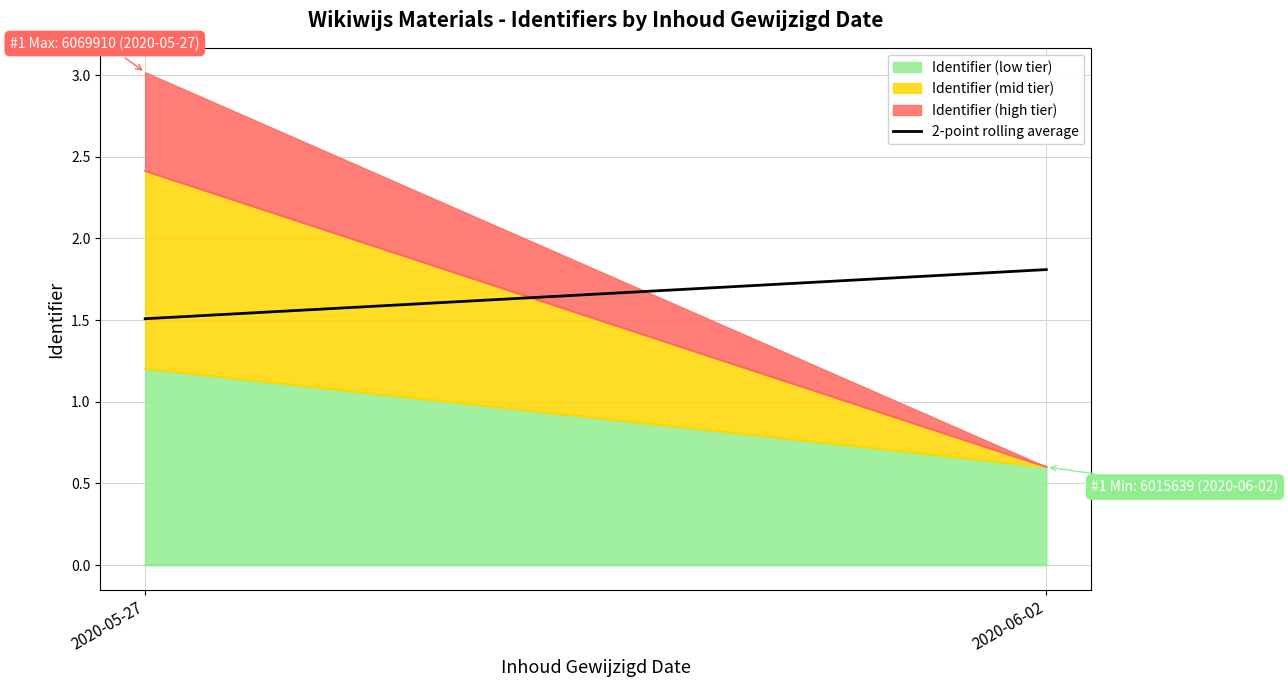

At which label does Identifier (low tier) reach its minimum?

2020-06-02